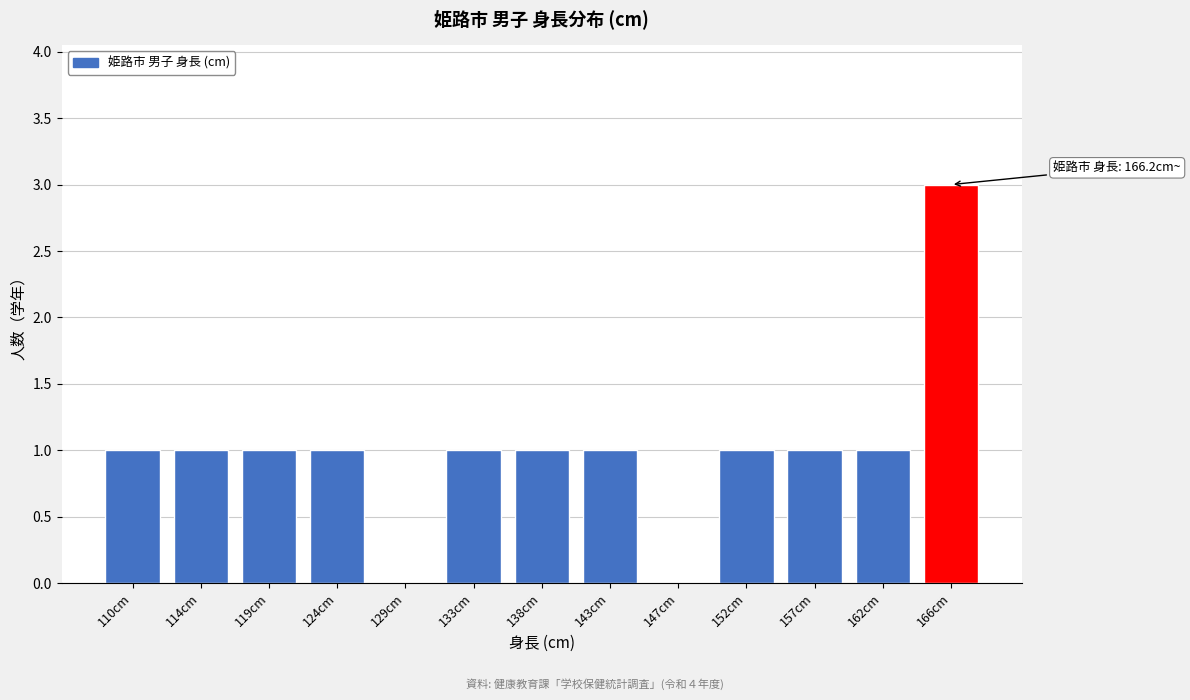

Reading left to right, transcribe all the data shown in this chart.

110cm=1	114cm=1	119cm=1	124cm=1	129cm=0	133cm=1	138cm=1	143cm=1	147cm=0	152cm=1	157cm=1	162cm=1	166cm=3